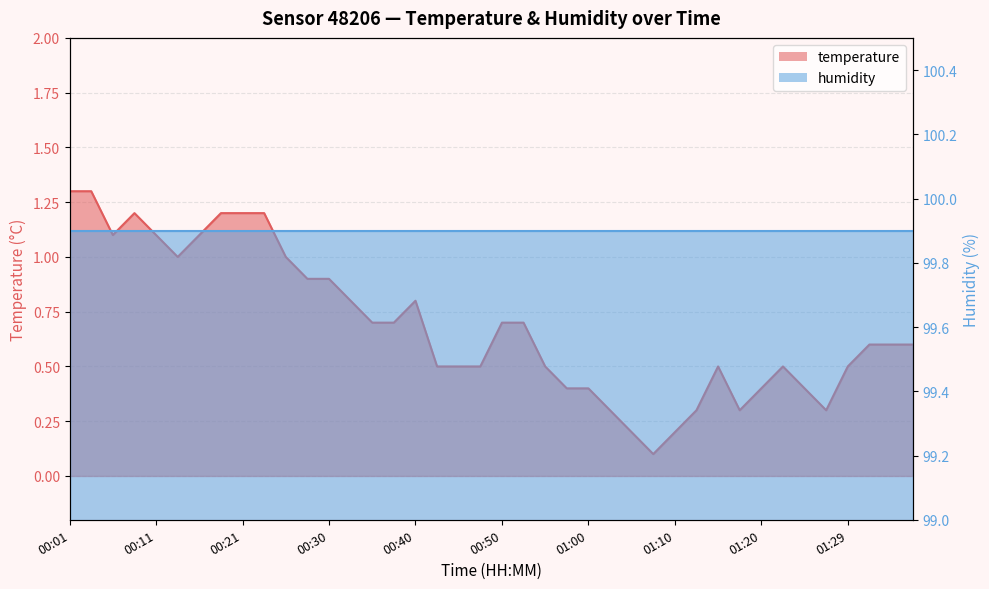

Count the number of categories in the chart.

40